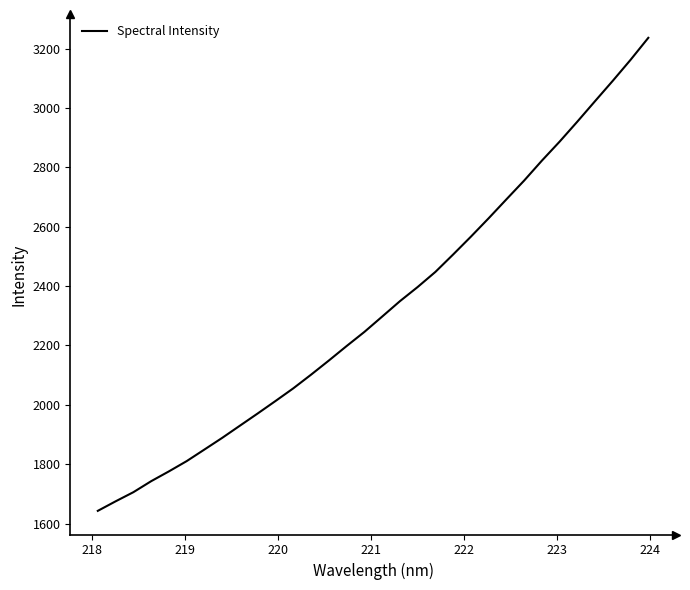

What is the difference between the maximum and minimum values?

1593.8